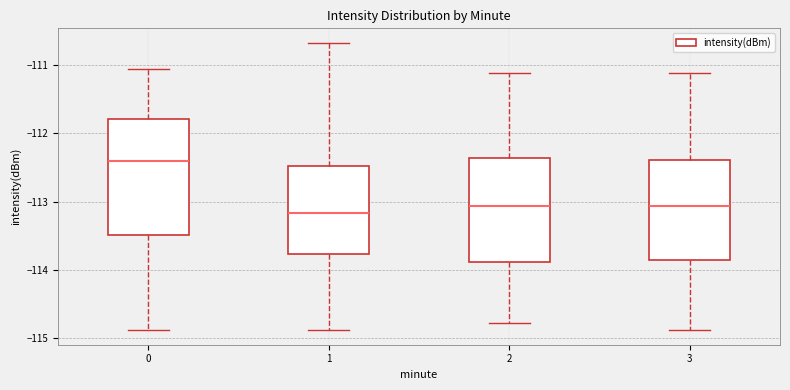

Reading left to right, transcribe this box plot: for each box, give where its median line is, the range the box spans, and where its two whiskers end, as read against the y-axis. The values are not printed on the chart, so give them approximately, as read against the axis.

0: median -112.4, box -113.5 to -111.8, whiskers -114.9 to -111.1
1: median -113.2, box -113.8 to -112.5, whiskers -114.9 to -110.7
2: median -113.1, box -113.9 to -112.4, whiskers -114.8 to -111.1
3: median -113.1, box -113.9 to -112.4, whiskers -114.9 to -111.1